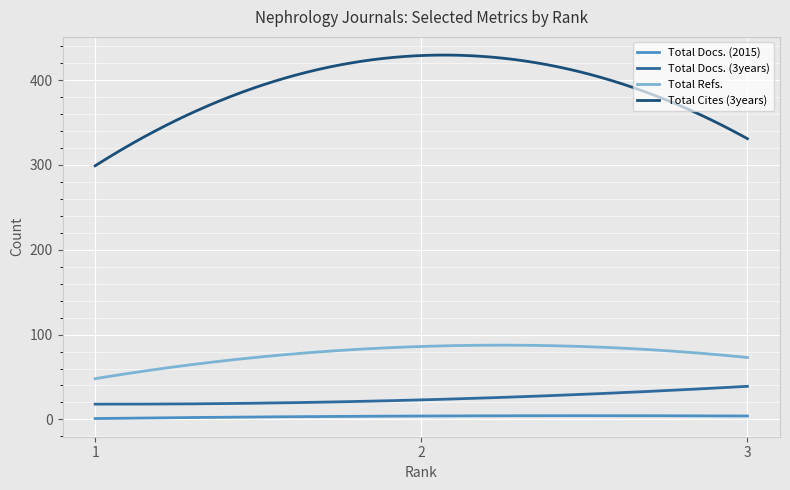

True or false: Total Docs. (2015) and Total Cites (3years) intersect in this chart.

False